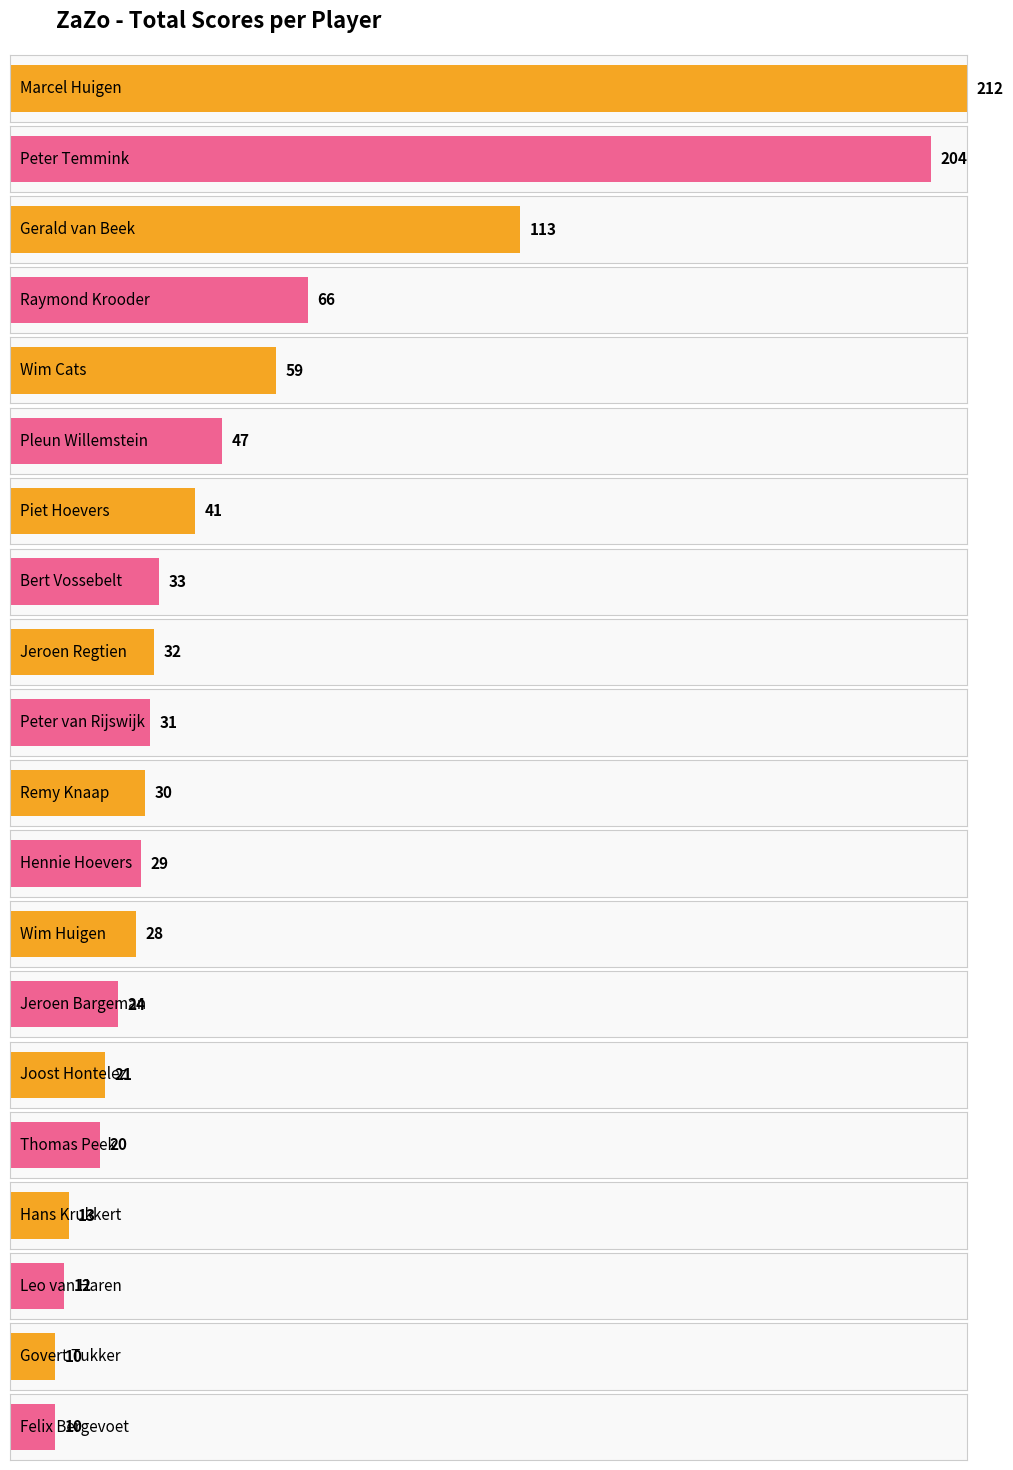

At which label does the data first exceed 31?

Marcel Huigen